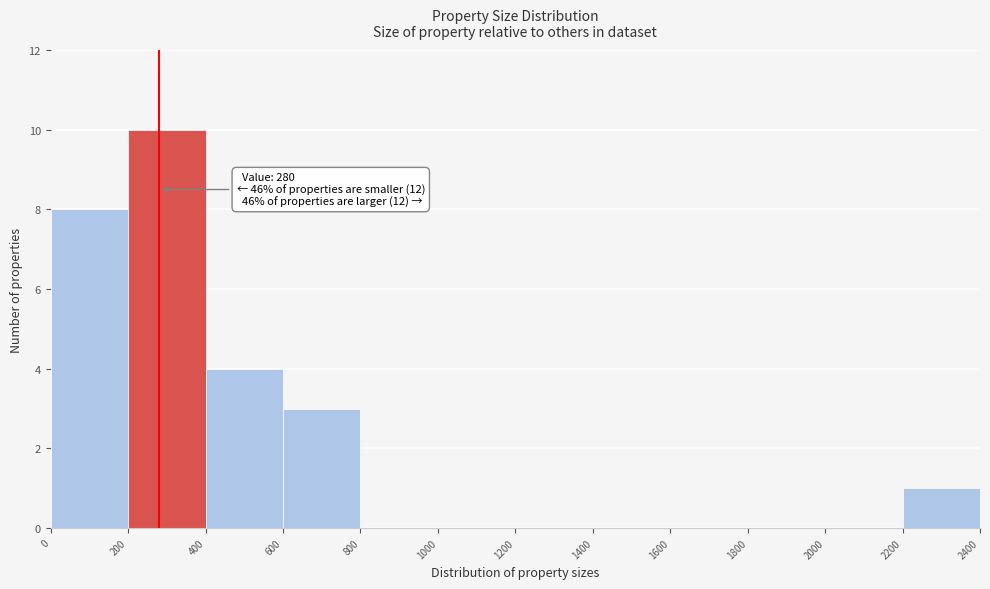

Which range on the x-axis has the tallest bar?

200 to 400